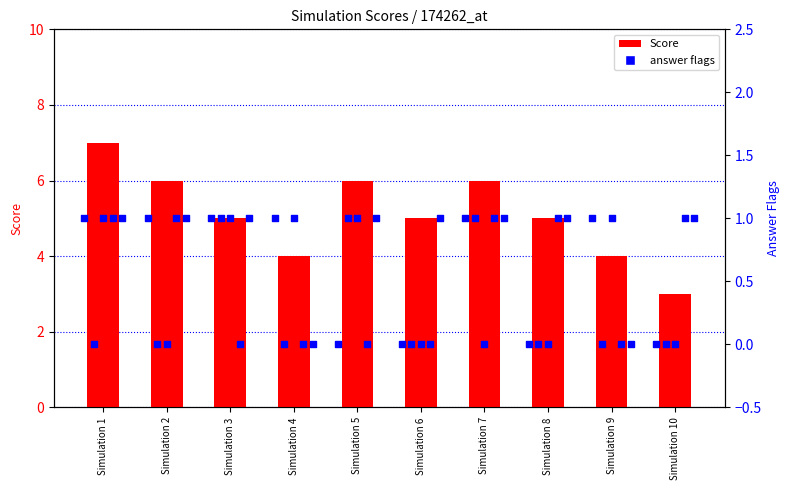

Is the value of Score at Simulation 7 greater than the value of answer flags at Simulation 1?

Yes